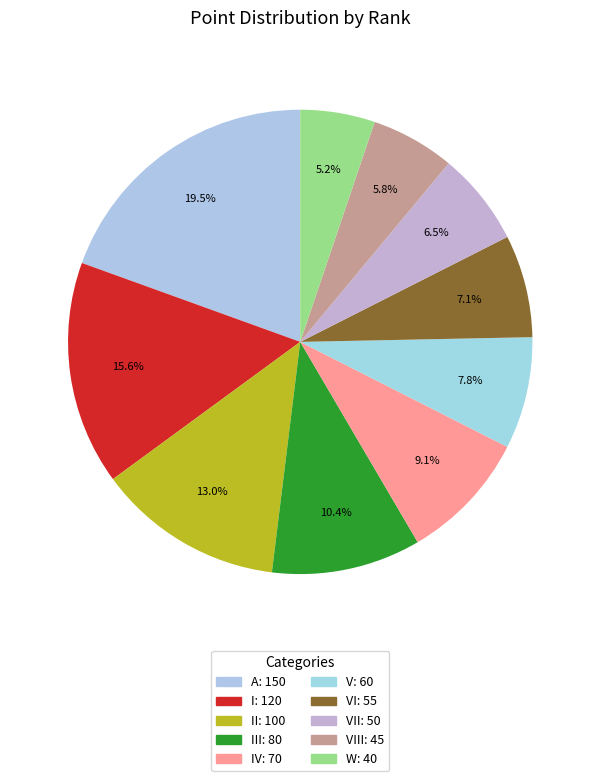

Count the number of slices in the pie.

10